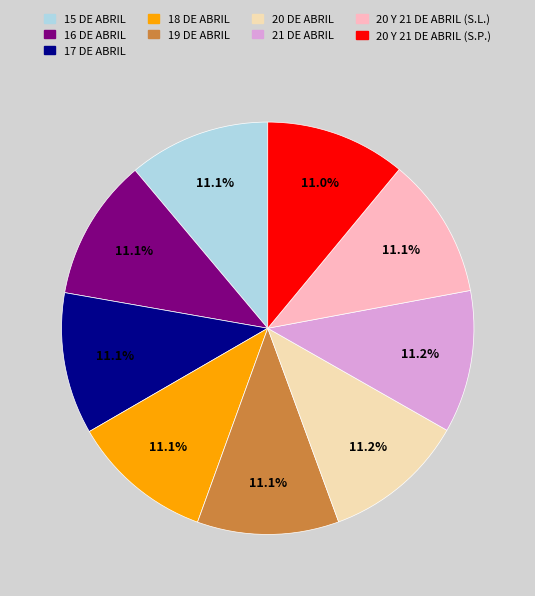

The 21 DE ABRIL slice represents 6% of the pie. True or false?

False